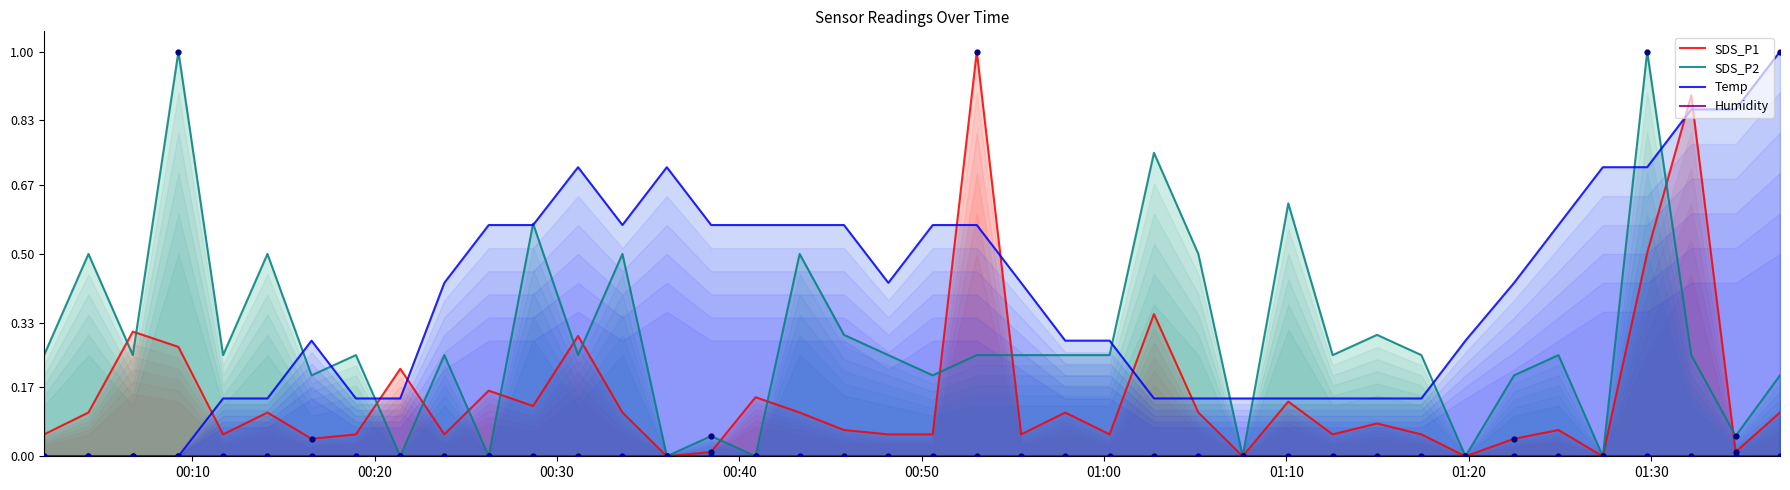

What is the maximum value for Temp?

1.0